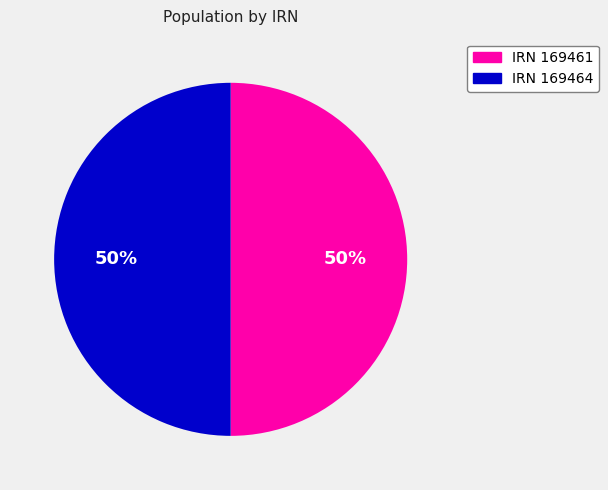

What percentage is the IRN 169464 slice, to the nearest percent?

50%